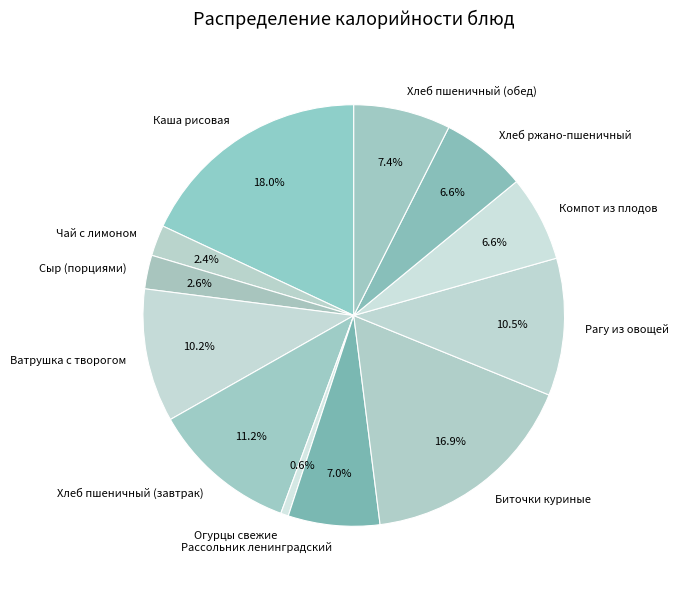

Combined, what portion of the pie is Компот из плодов and Рассольник ленинградский?

13.6%